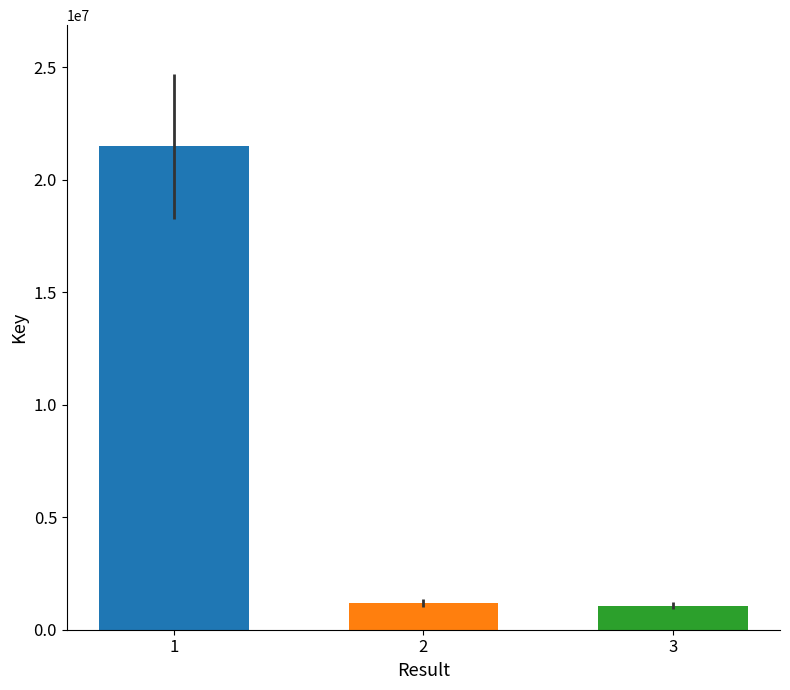

Reading right to left, extract all data points from this chart.

3=1061686	2=1187061	1=21502333